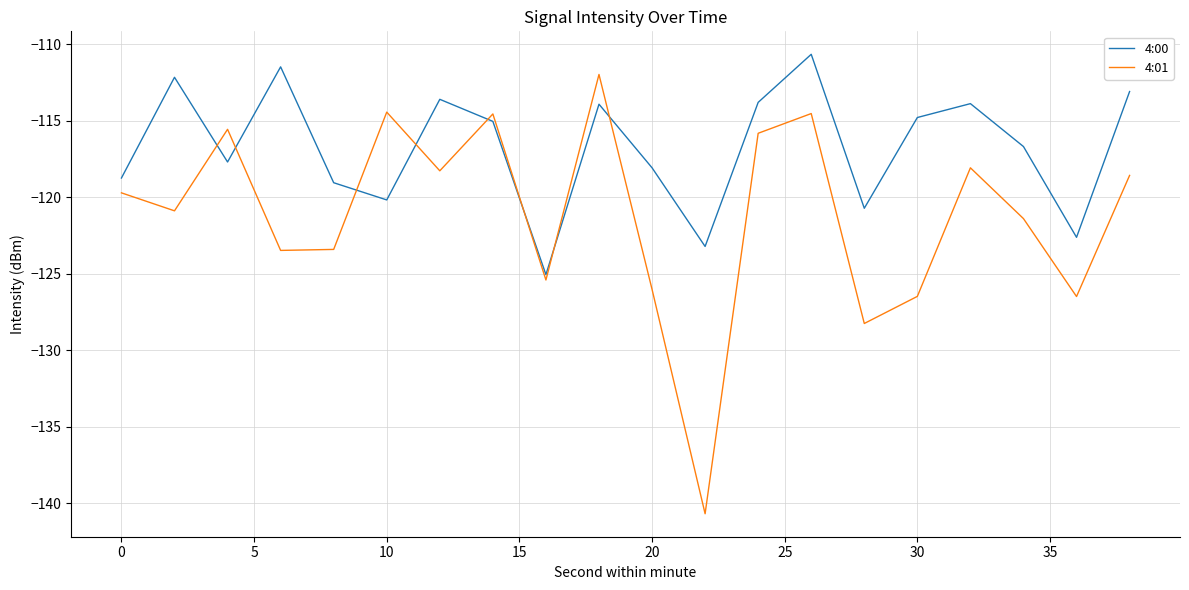

Does the chart display data point markers on the line(s)?

No